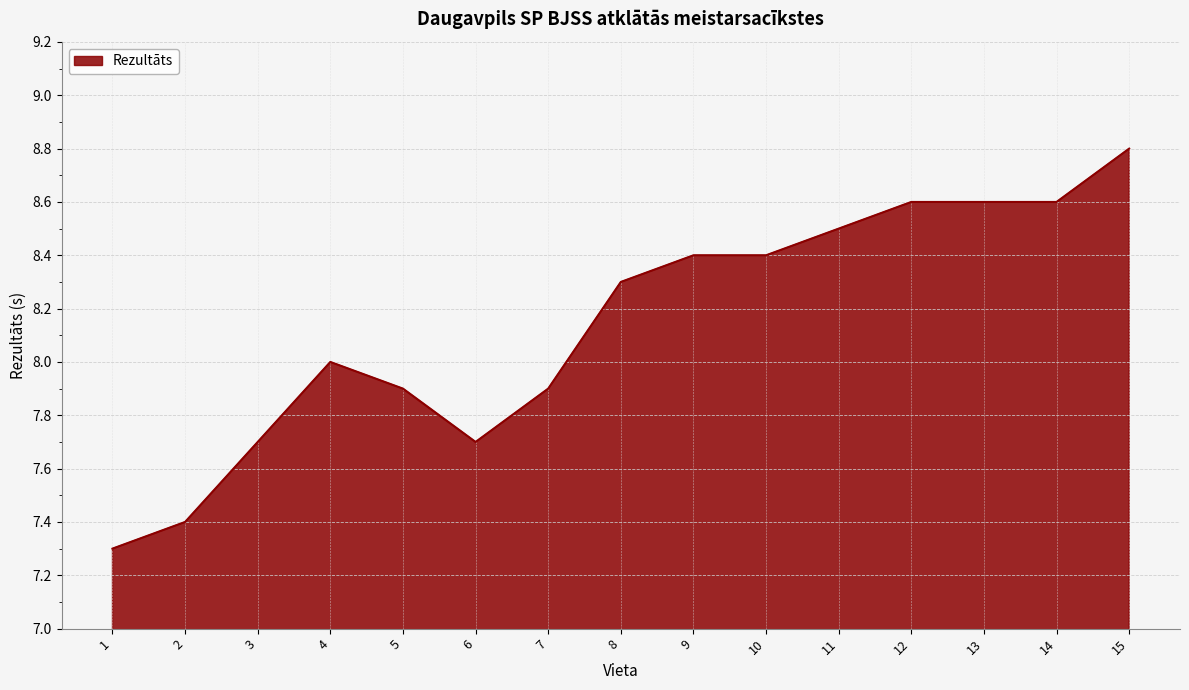

What is the average value?

8.1